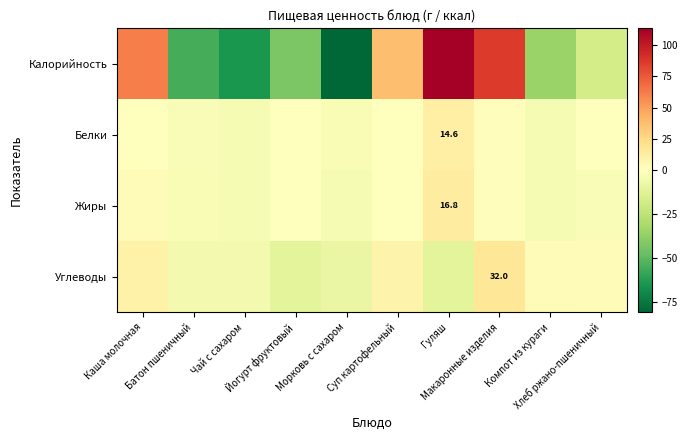

How many values in the Калорийность series exceed -17?

4